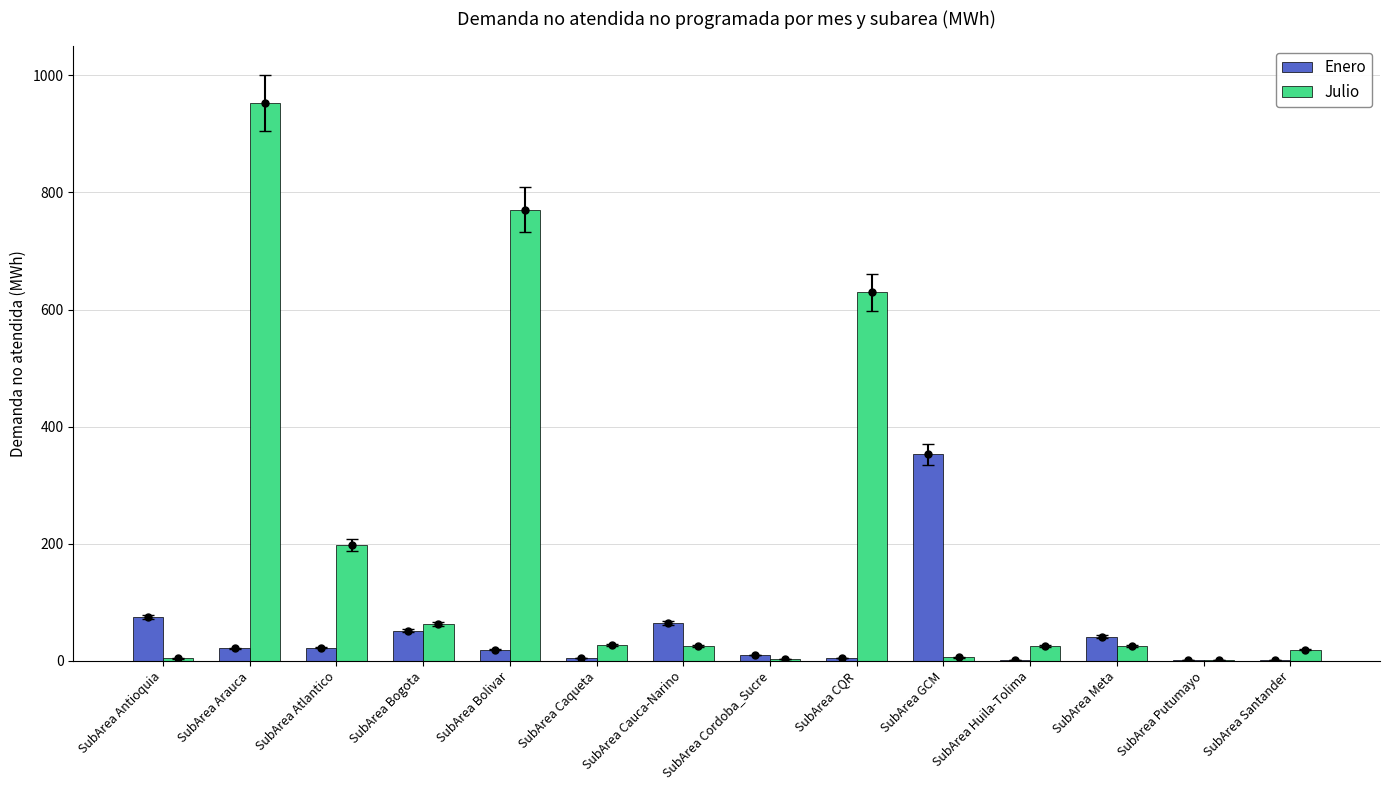

What is the label of the 1st bar from the right?

SubArea Santander